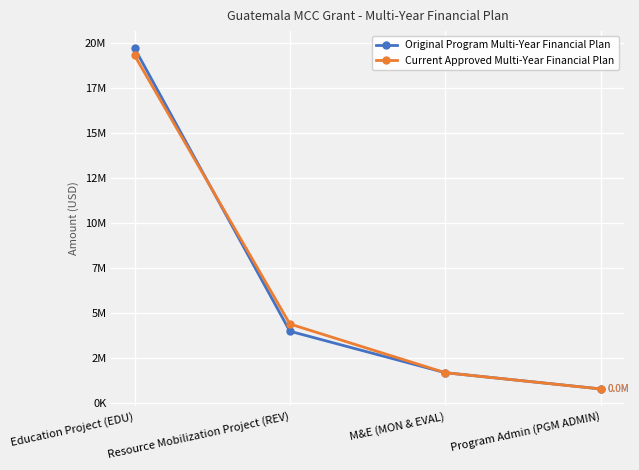

Which series changed the most between Education Project (EDU) and M&E (MON & EVAL)?

Original Program Multi-Year Financial Plan